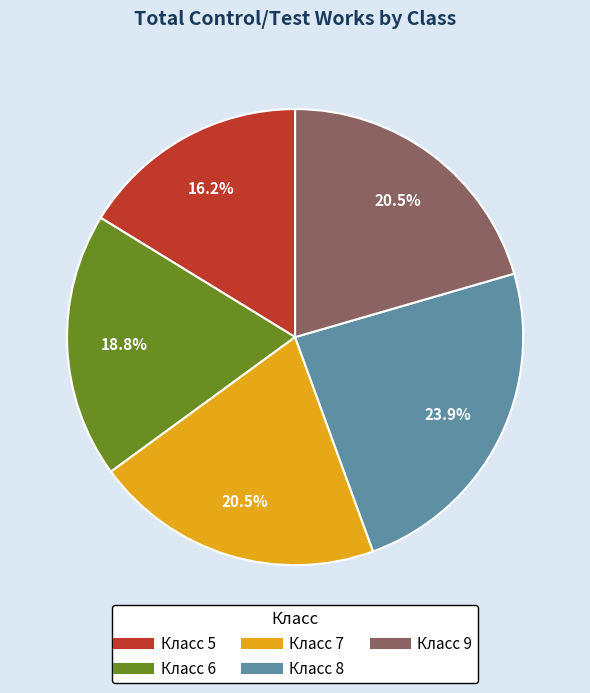

Is there a majority slice in this chart?

No